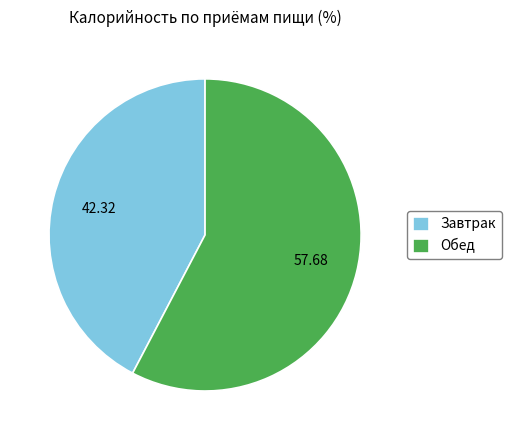

Combined, do Завтрак and Обед account for over 50%?

Yes